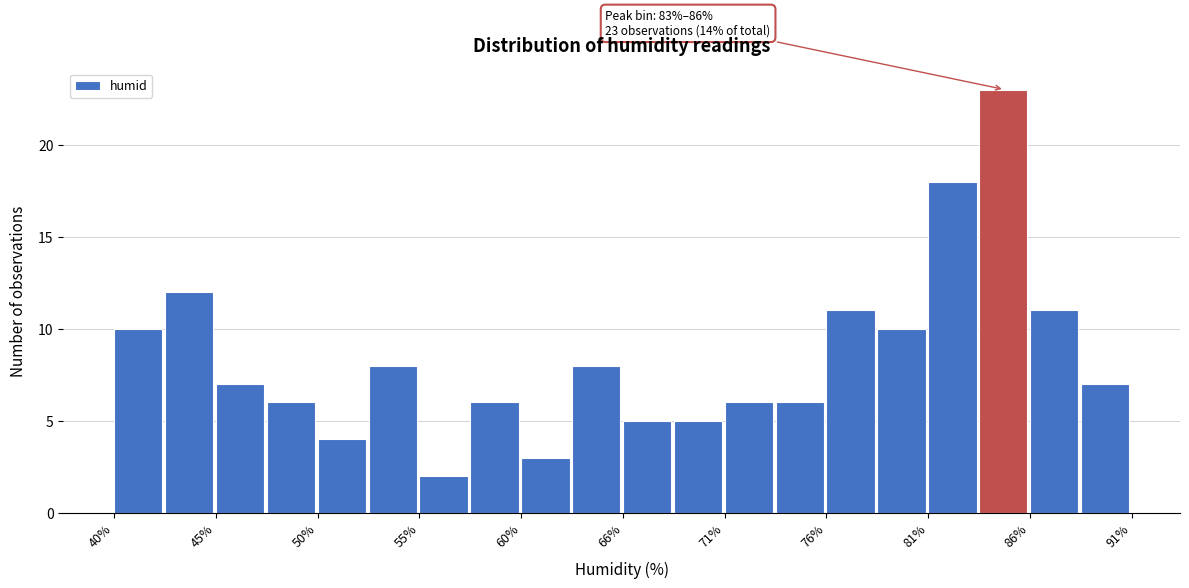

Read against the x-axis, roughly where is the centre of the tallest bar?

85